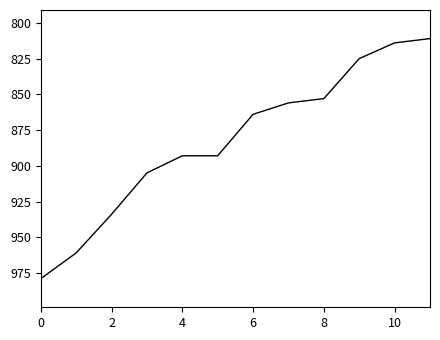

True or false: there are more than 2 points higher than both neighbors.

False